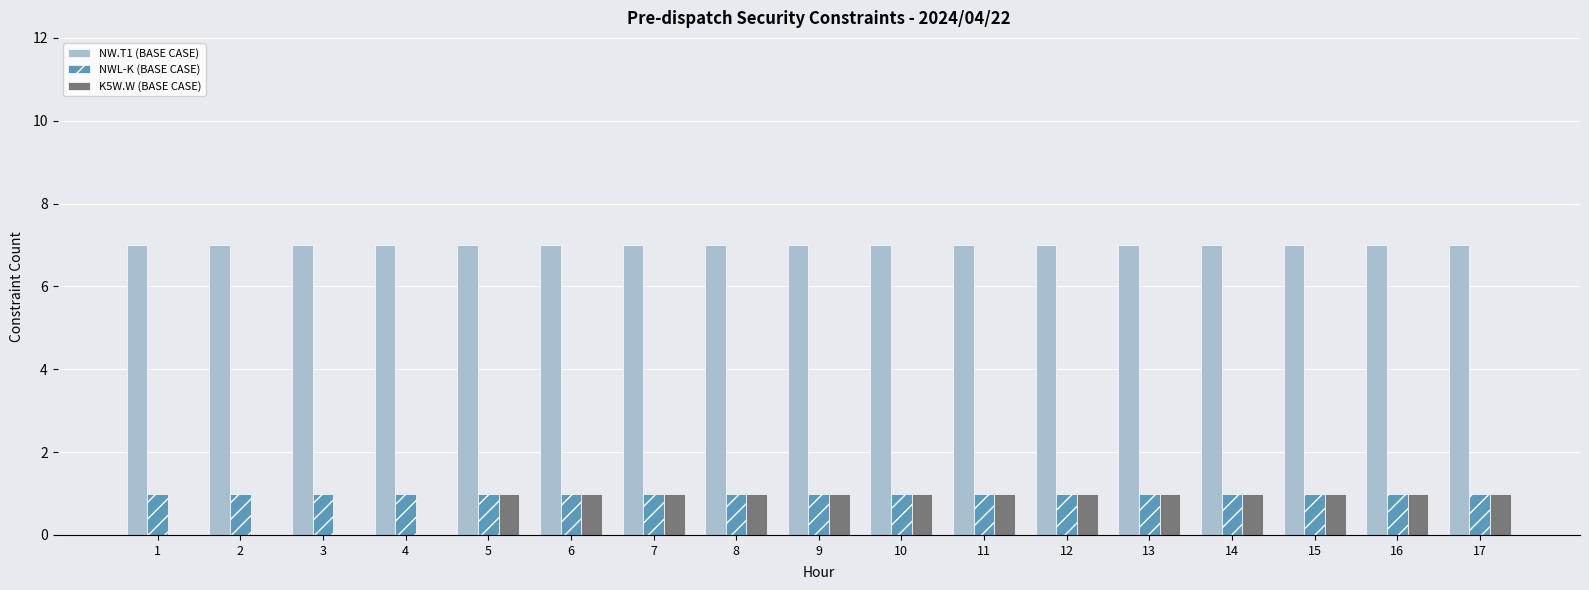

The NW.T1 (BASE CASE) series shows 2 at 15. True or false?

False